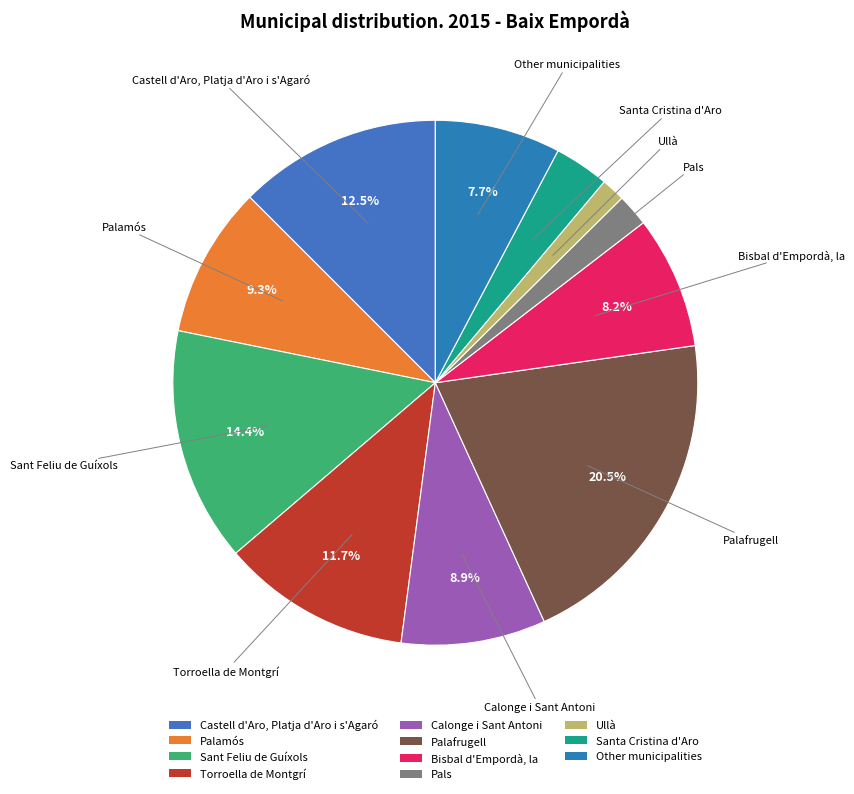

Between Ullà and Santa Cristina d'Aro, which is larger?

Santa Cristina d'Aro